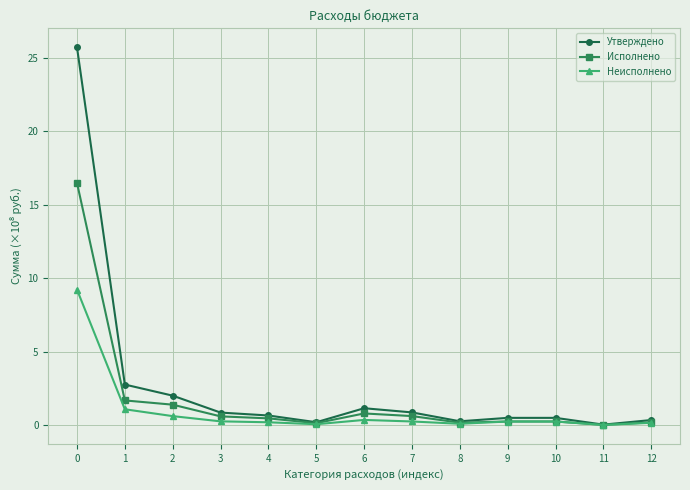

Which series changed the most between 0 and 10?

Утверждено